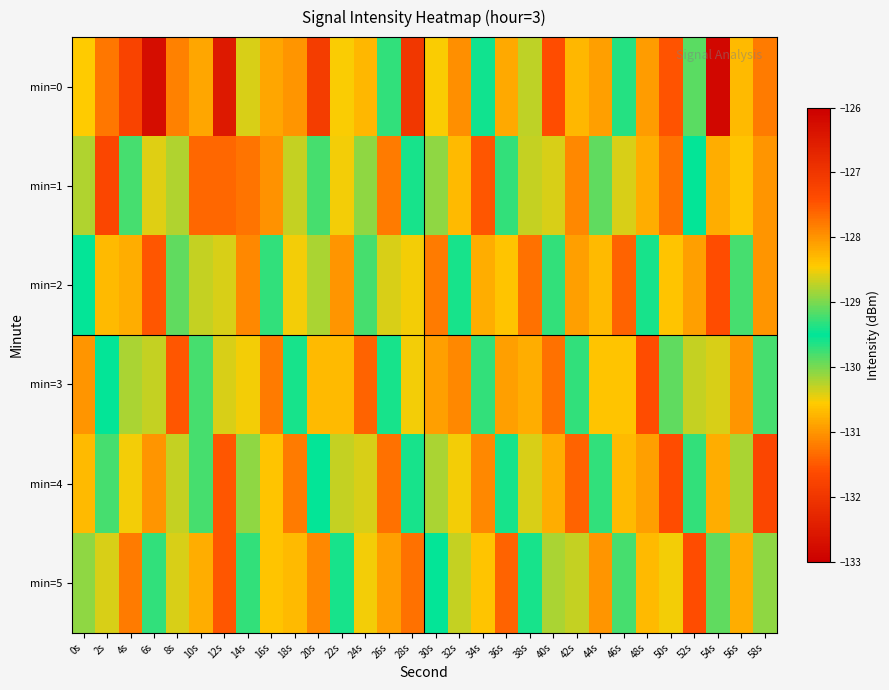

At 38s, list the series in order from largest to smallest.

min=4, min=1, min=5, min=0, min=3, min=2